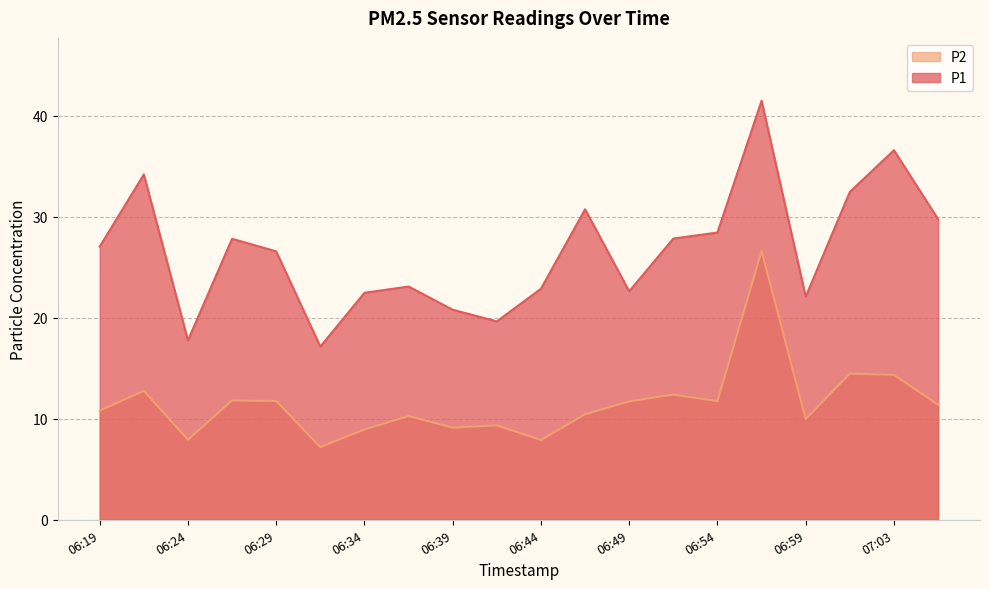

At 07:01, list the series in order from smallest to largest.

P2, P1